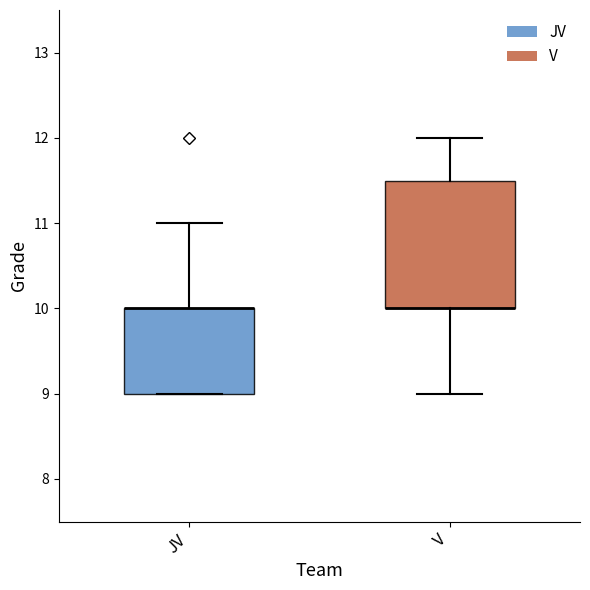

Which box is the tallest, from its lower edge to its upper edge?

V